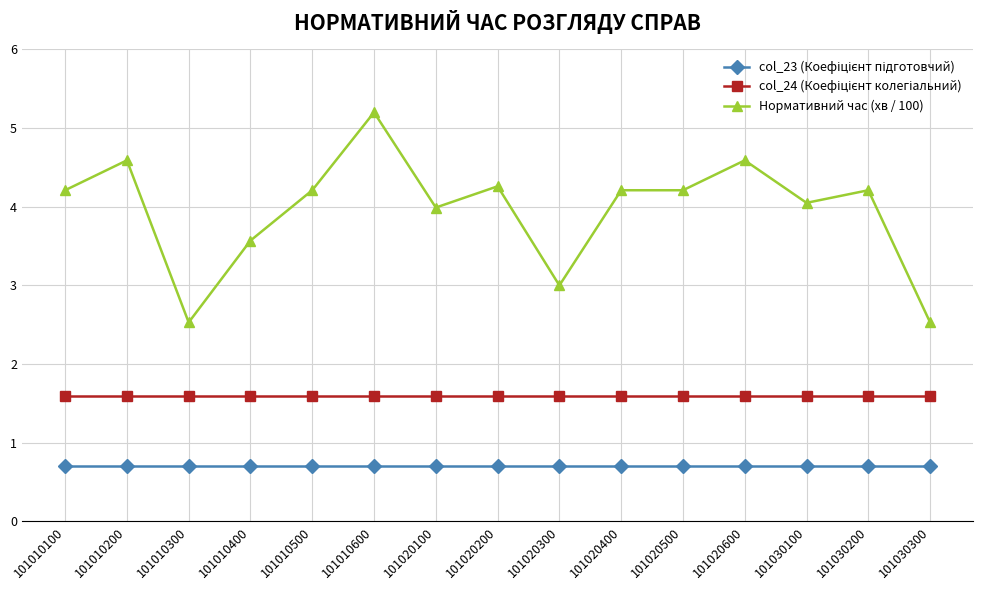

What is the sum of the Нормативний час (хв / 100) values at 101020400 and 101030200?

8.4